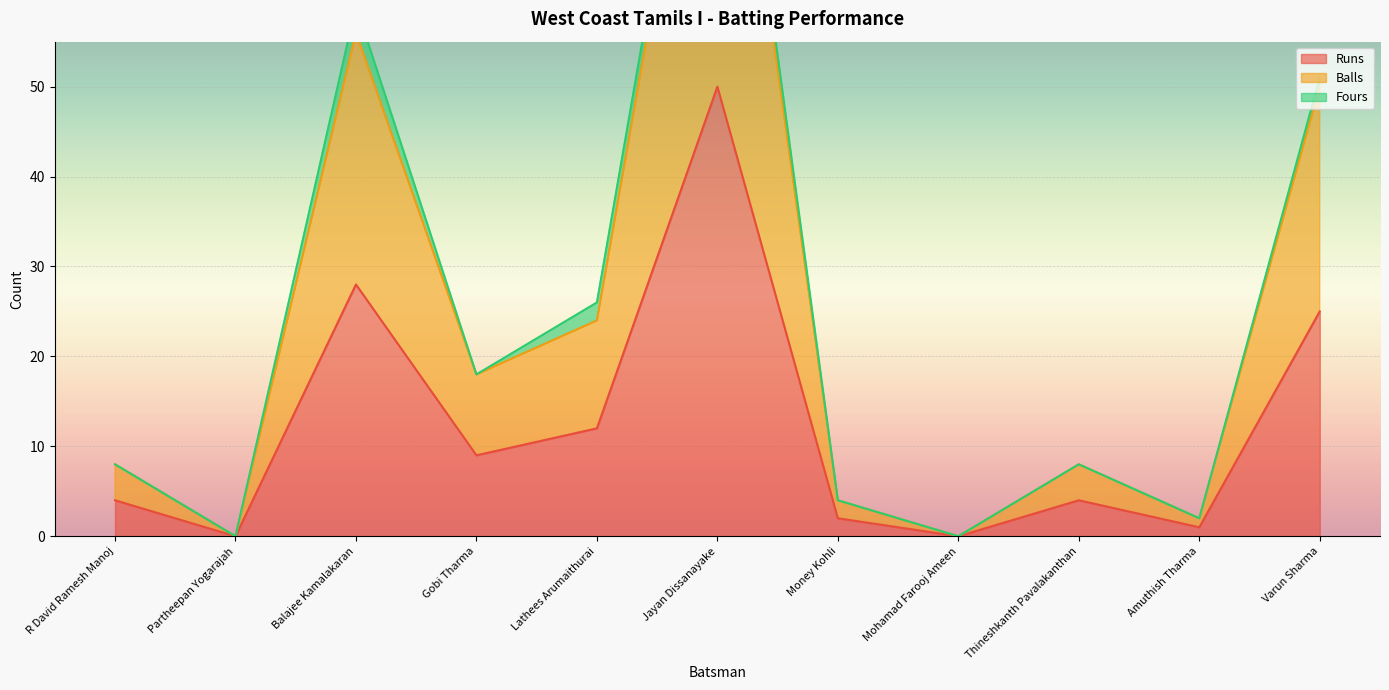

Is it true that Balls equals 2 at R David Ramesh Manoj?

False